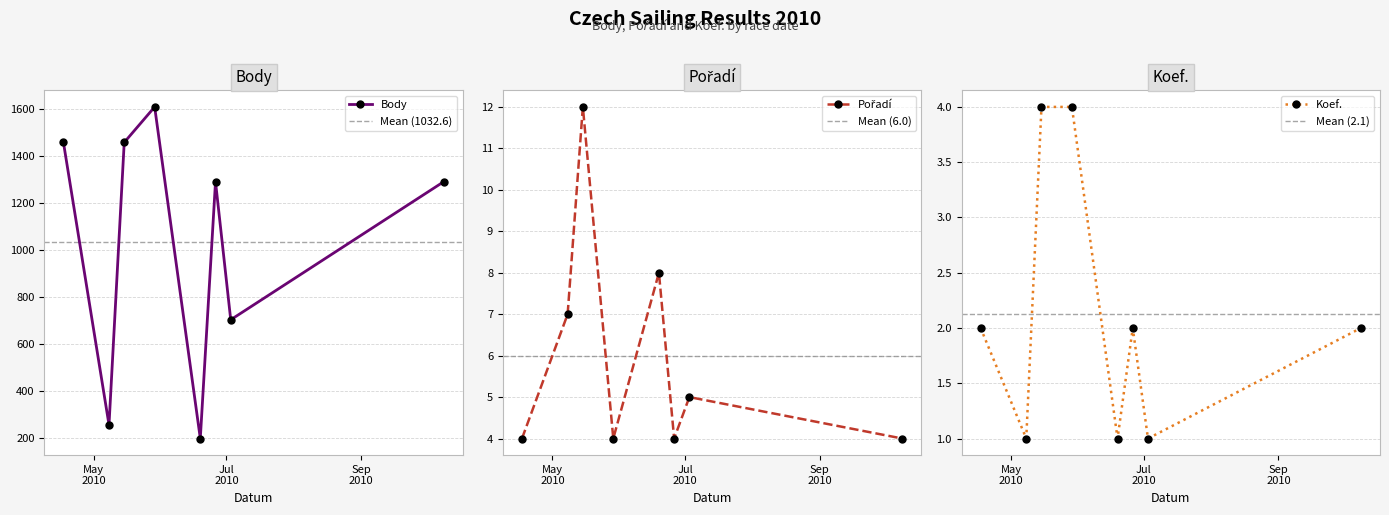

Which series has the widest spread of values?

Body